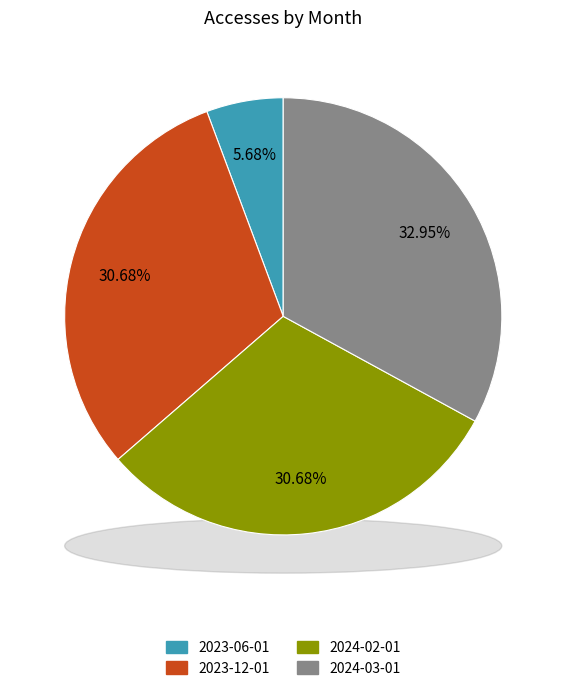

True or false: 2023-06-01 accounts for 18% of the total.

False